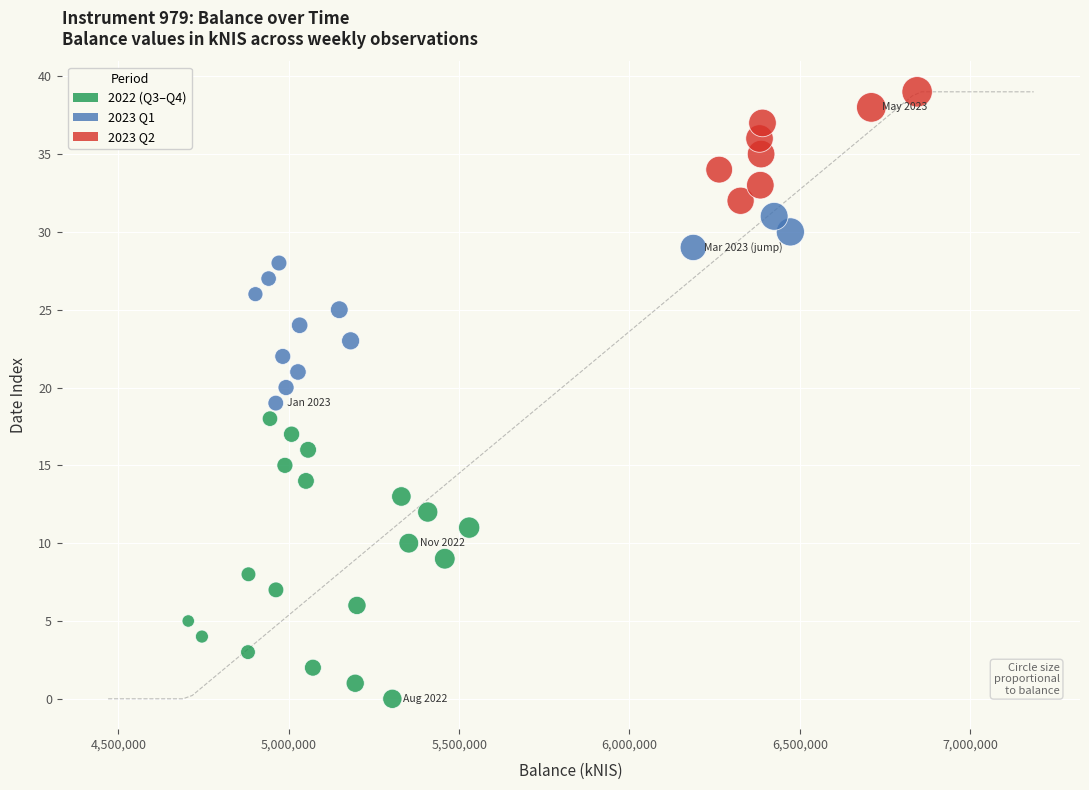

How many data points are displayed?

40